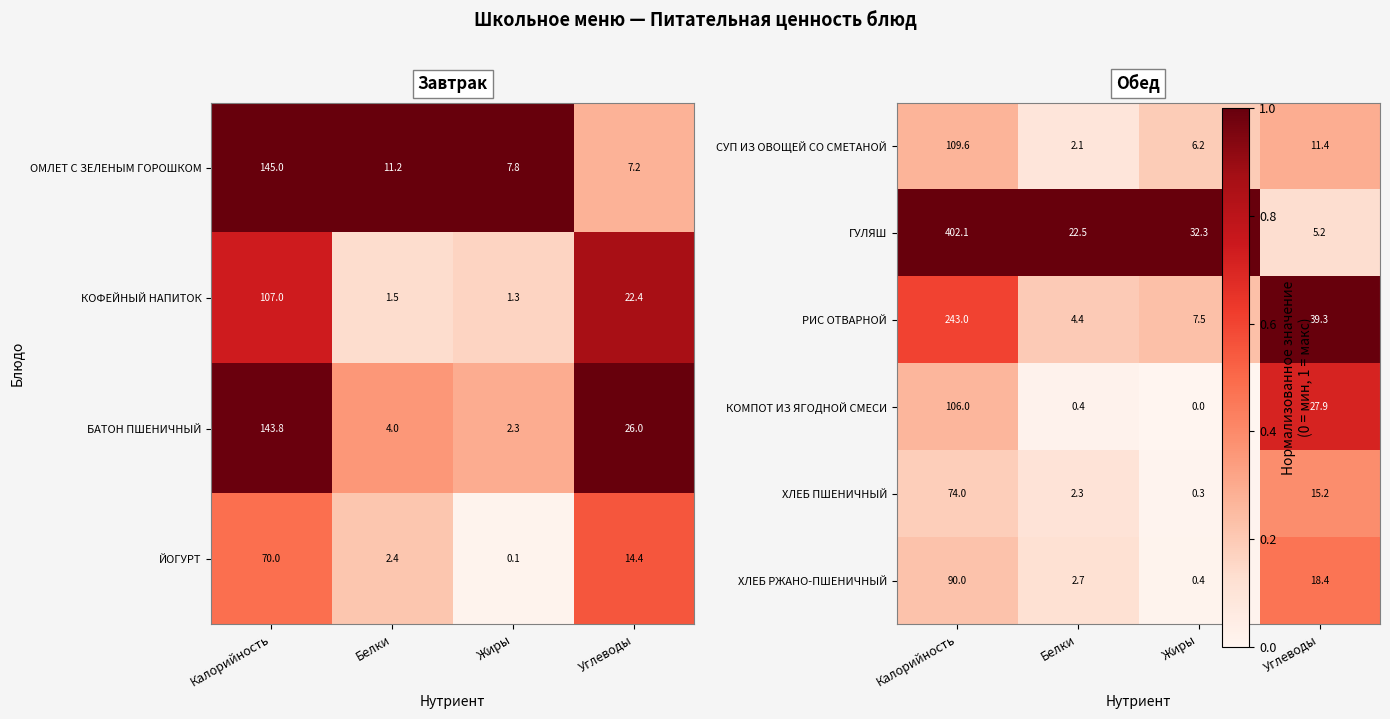

What is the sum of all БАТОН ПШЕНИЧНЫЙ values?

176.1